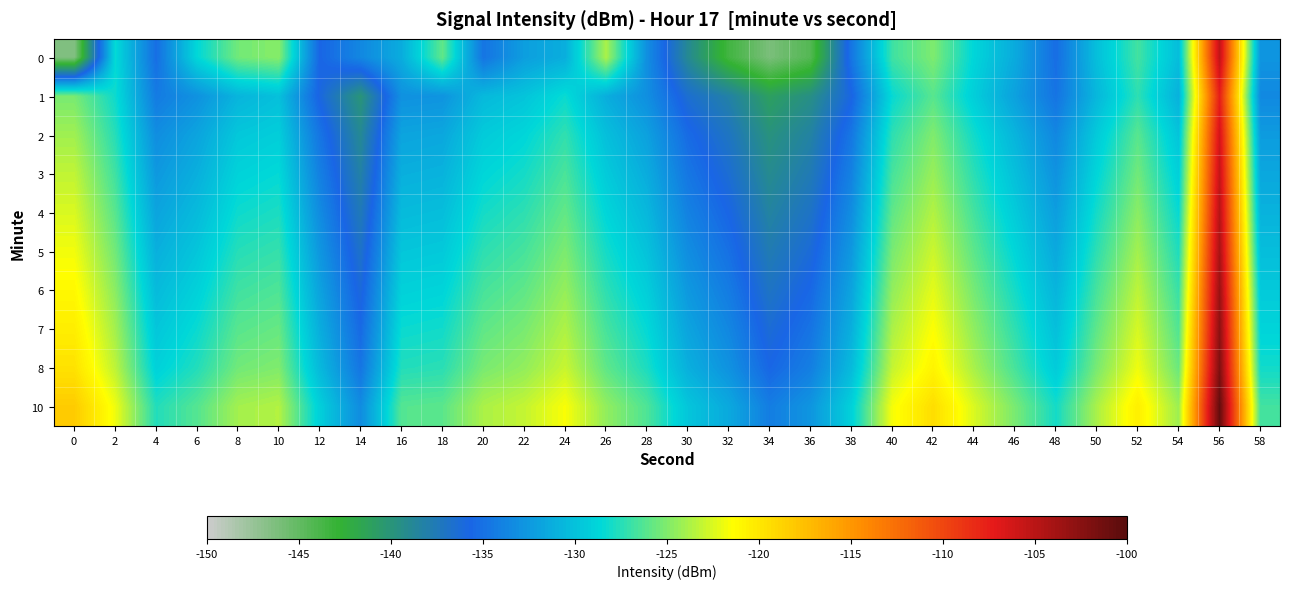

List the series in order of their peak value, highest first.

10, 8, 7, 6, 5, 4, 0, 3, 2, 1